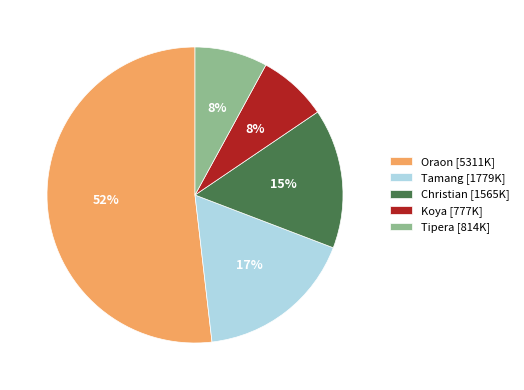

Is it true that Tamang is 30% of the pie?

False